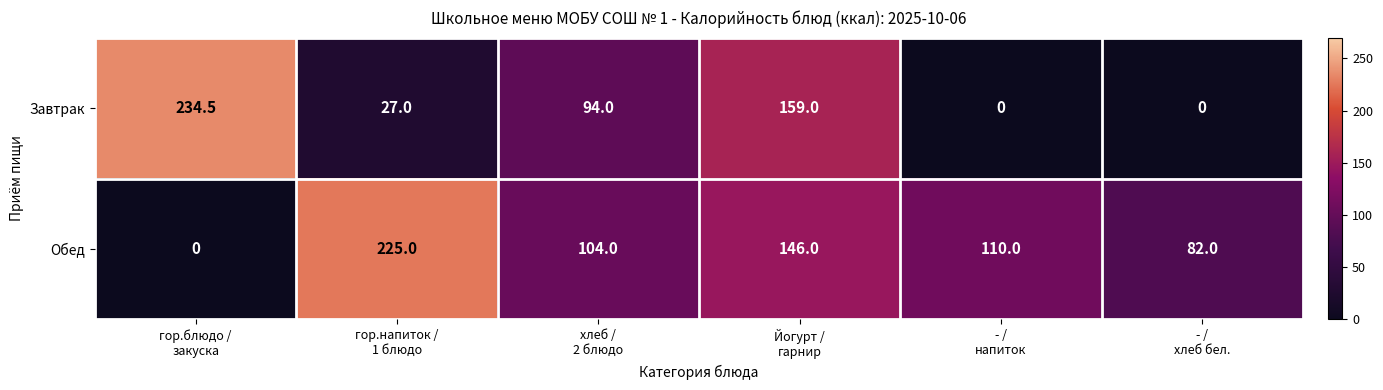

What is the greatest value displayed?

234.5